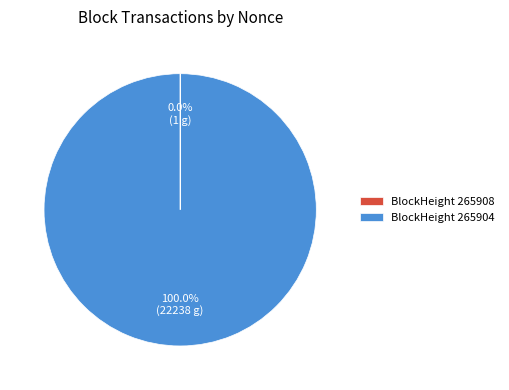

Is there a majority slice in this chart?

Yes